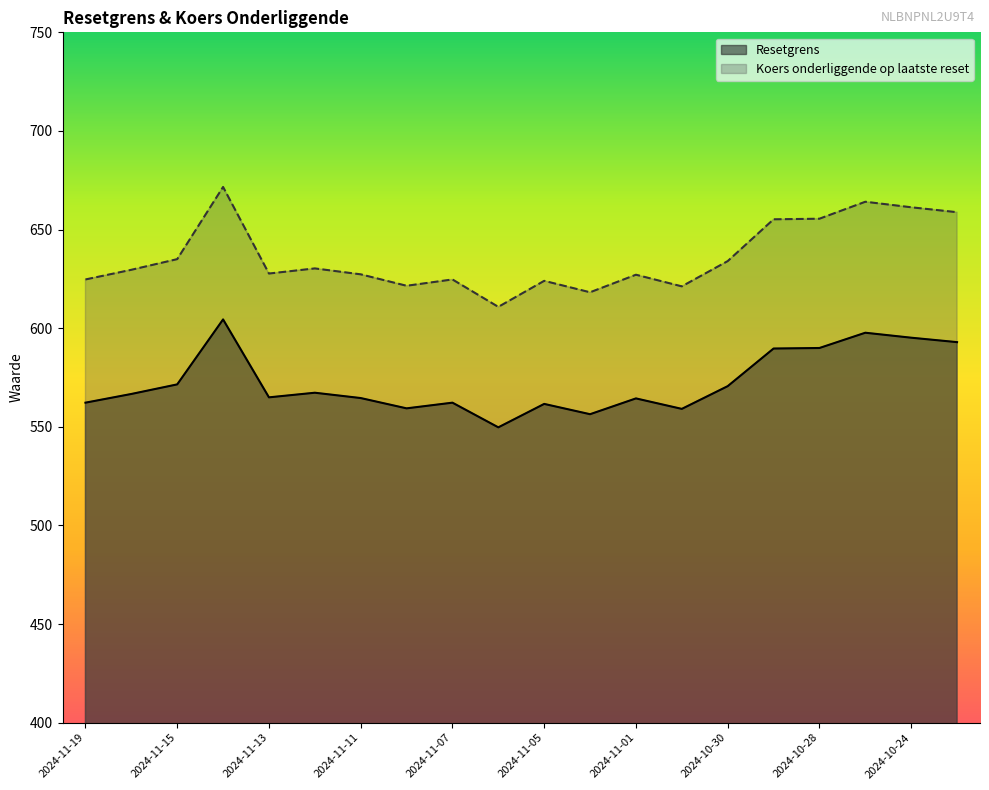

True or false: Resetgrens and Koers onderliggende op laatste reset intersect in this chart.

False